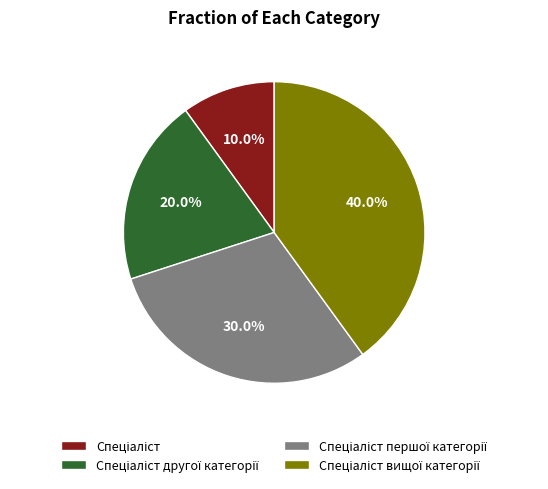

Is there any slice that represents more than half of the pie?

No